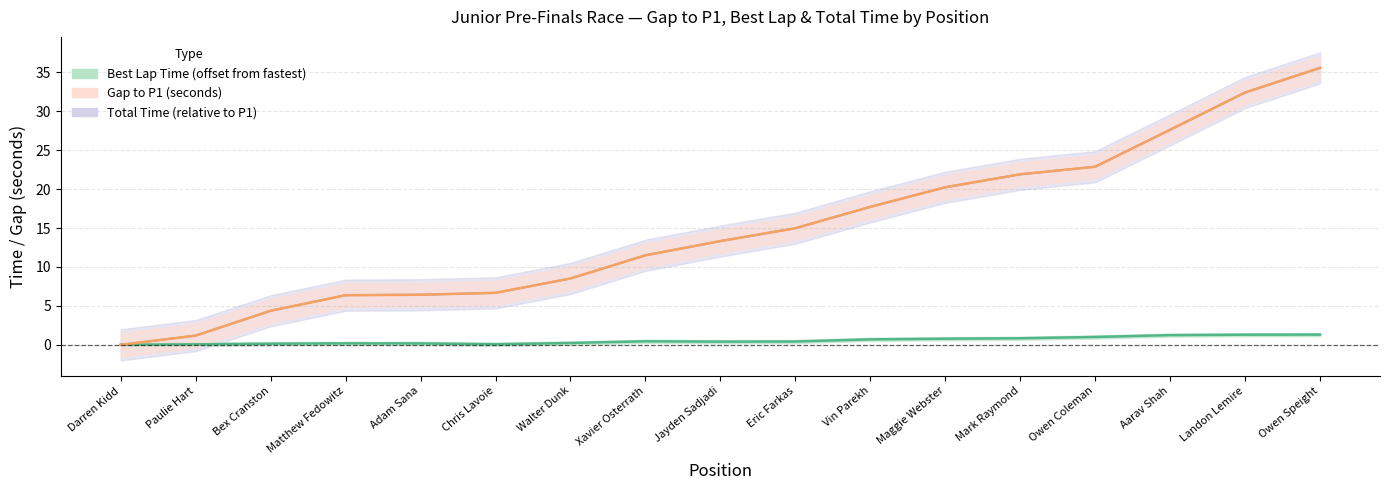

What is the value of the position point at the 16th from the left?

32.4